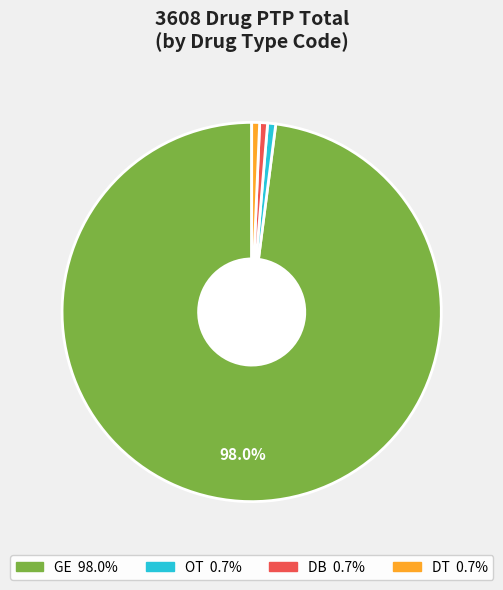

Which slice is the largest?

GE